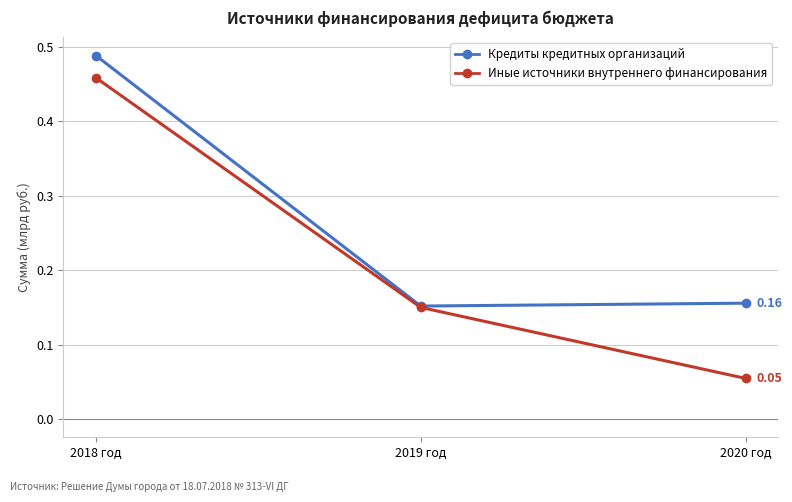

Is it true that Кредиты кредитных организаций equals 0.1 at 2020 год?

False